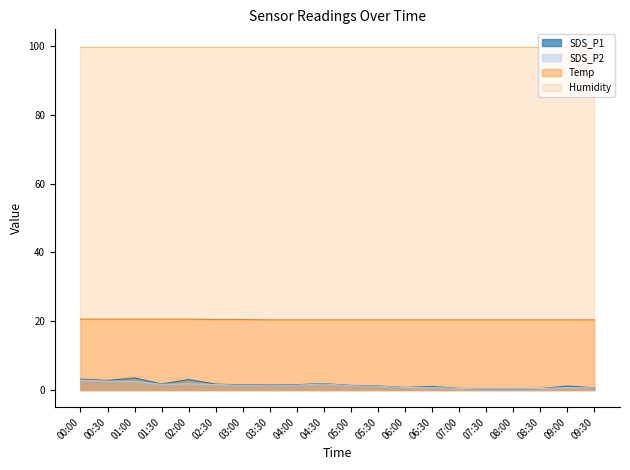

True or false: SDS_P2 and Temp intersect in this chart.

False